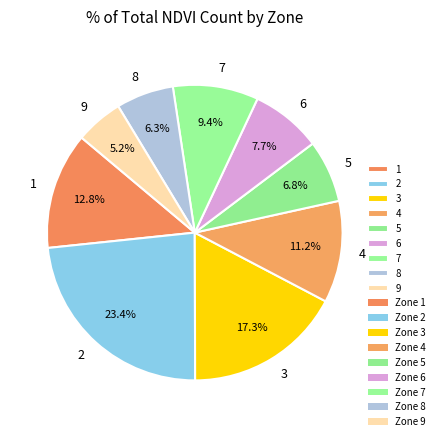

Combined, what portion of the pie is 3 and 9?

22.5%